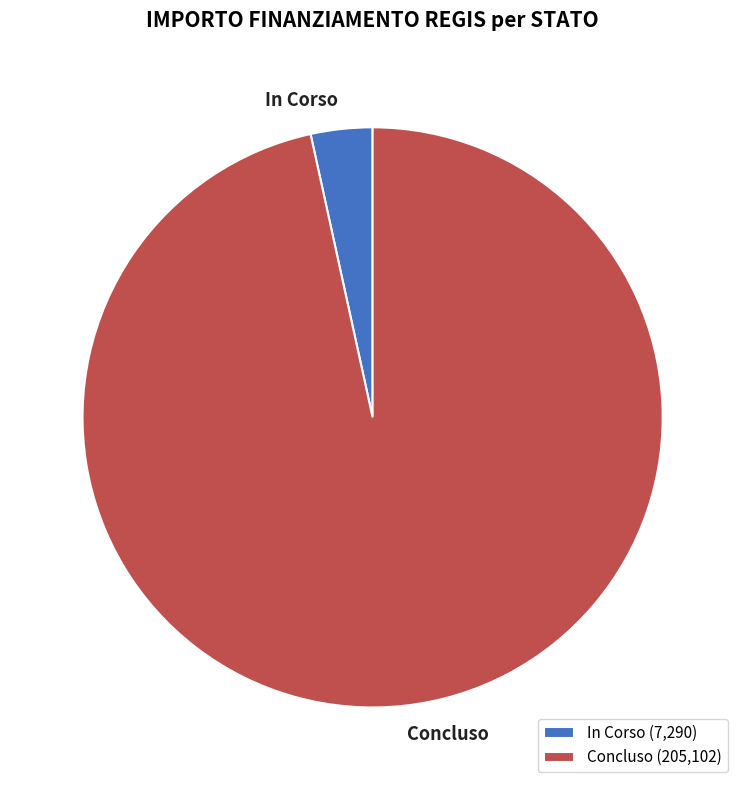

Does any single category account for the majority?

Yes